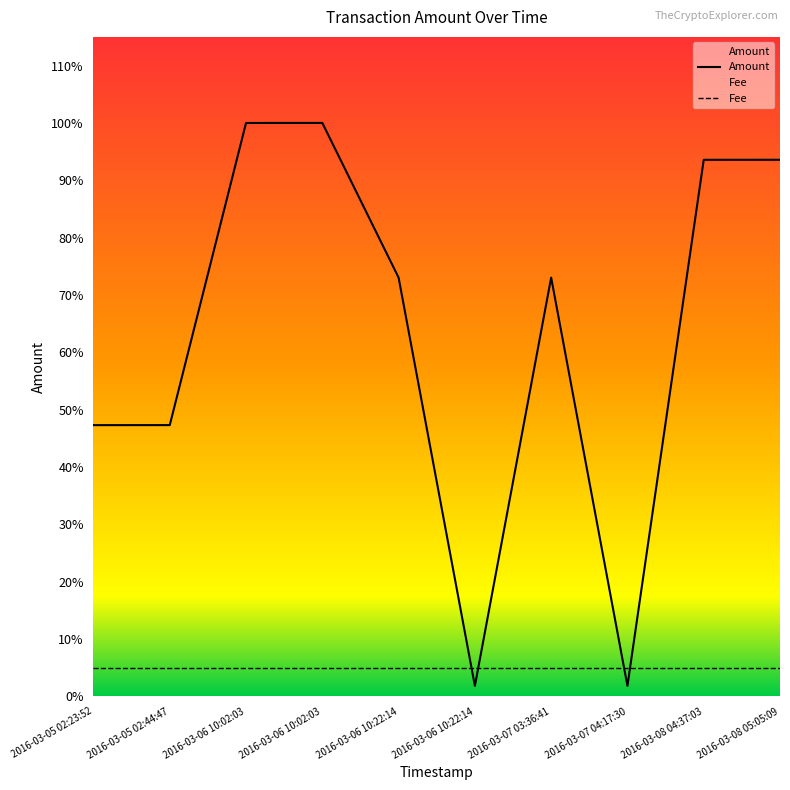

The chart shows a value of 23235 at 2016-03-06 10:02:03. True or false?

False